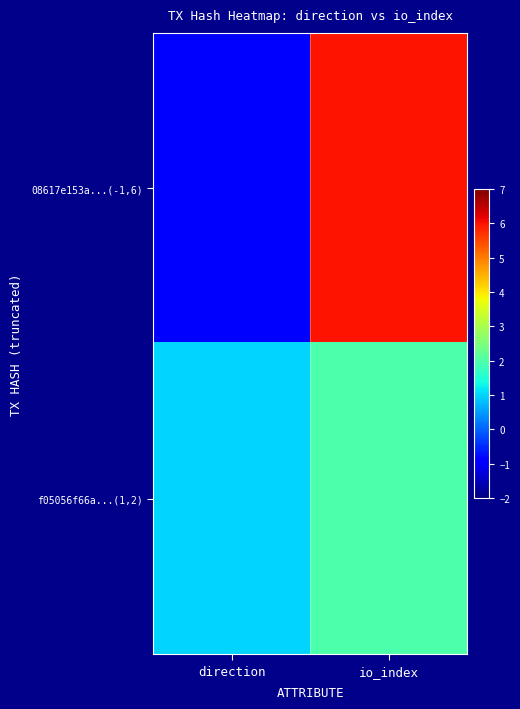

Reading left to right, extract all data points from this chart.

08617e153a...(-1,6): direction=-1	io_index=6
f05056f66a...(1,2): direction=1	io_index=2